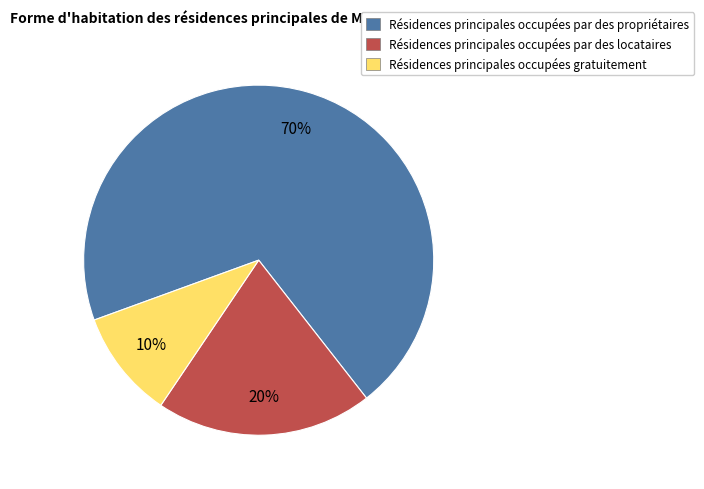

Do Résidences principales occupées gratuitement and Résidences principales occupées par des locataires together represent more than half of the pie?

No